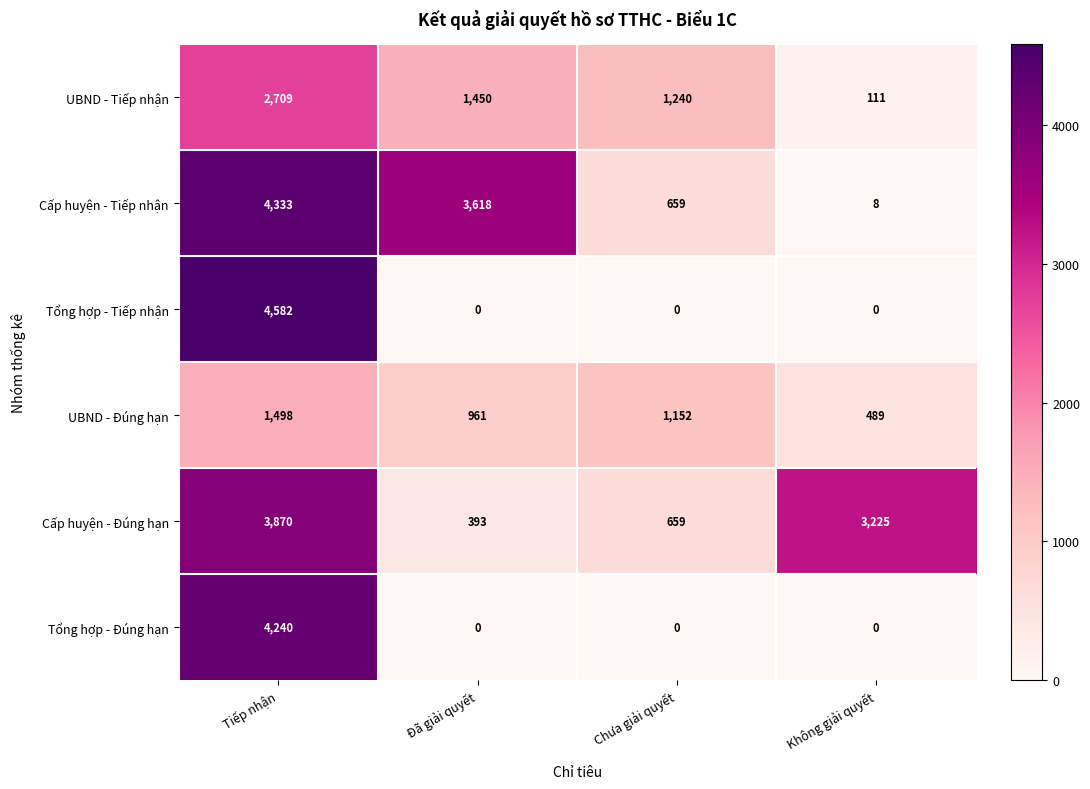

Which series changed the most between Tiếp nhận and Không giải quyết?

Tổng hợp - Tiếp nhận